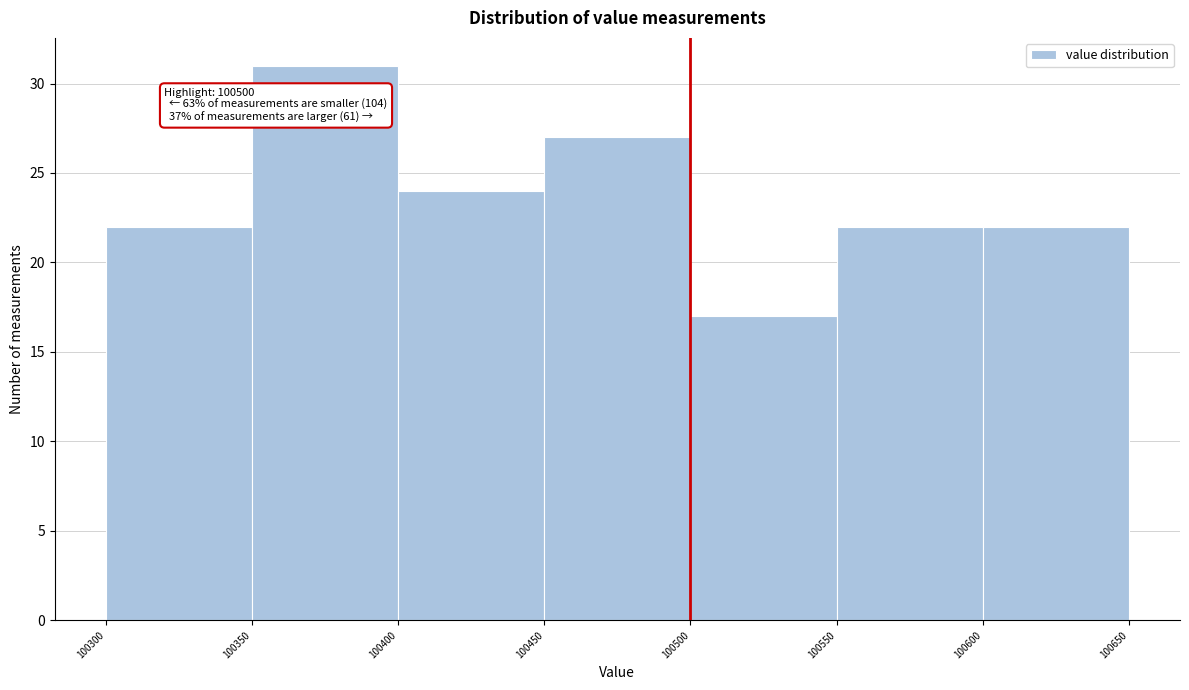

Over which range of the x-axis is the bar tallest?

100350 to 100400